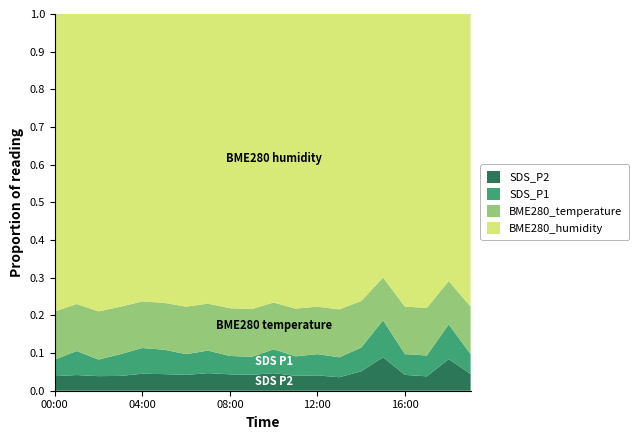

What is the total value across all series at 16:00?

1.0